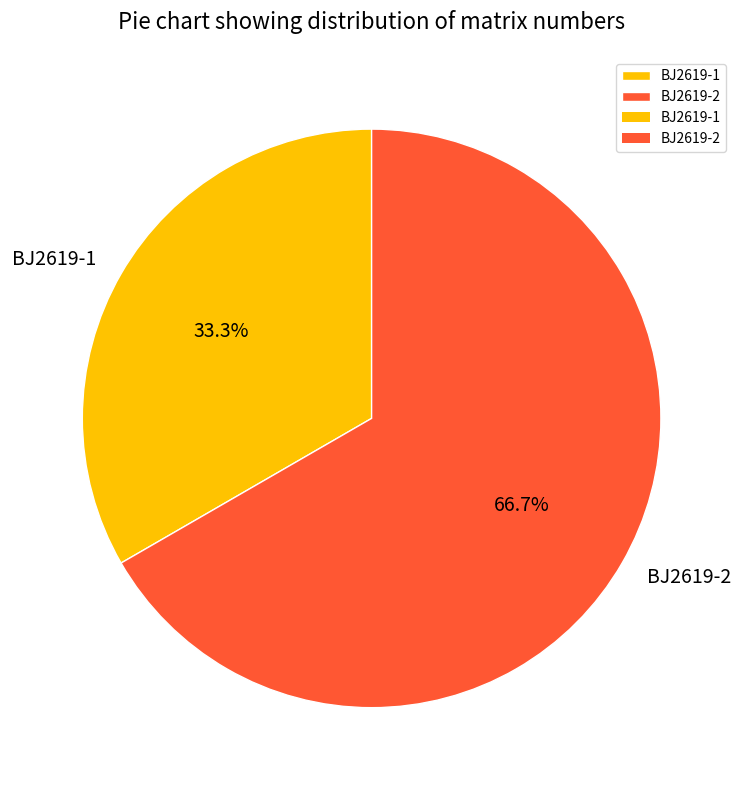

Does any single category account for the majority?

Yes